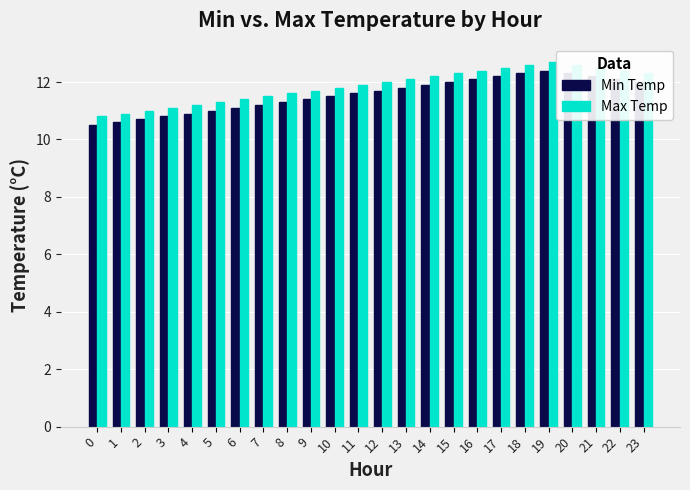

True or false: Min Temp has a value of 12.4 at 19.

True